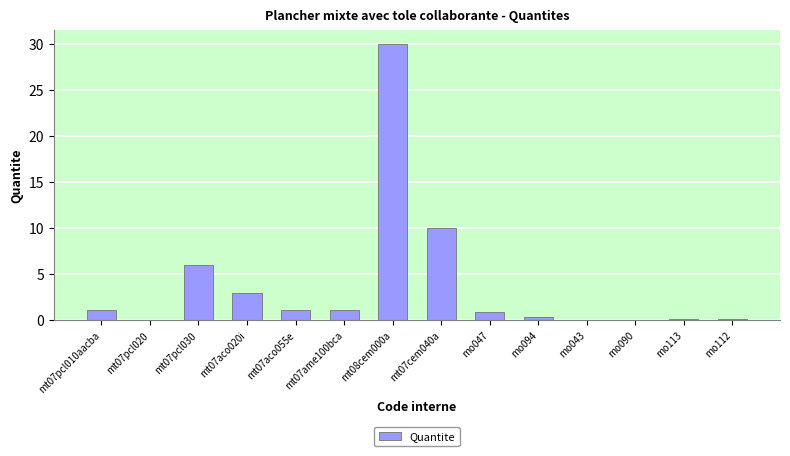

At which category does the chart reach its peak across all series?

mt08cem000a